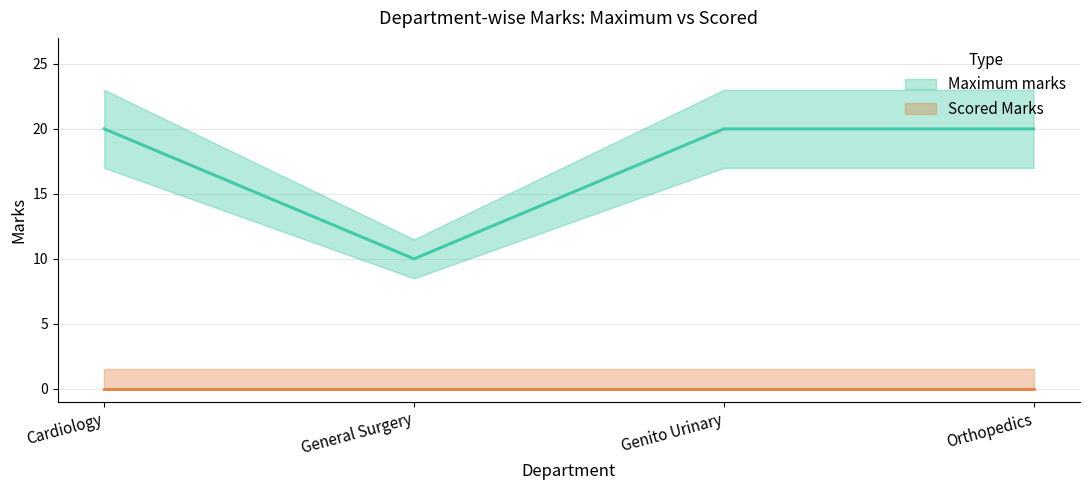

What is the label of the 4th point from the right?

Cardiology